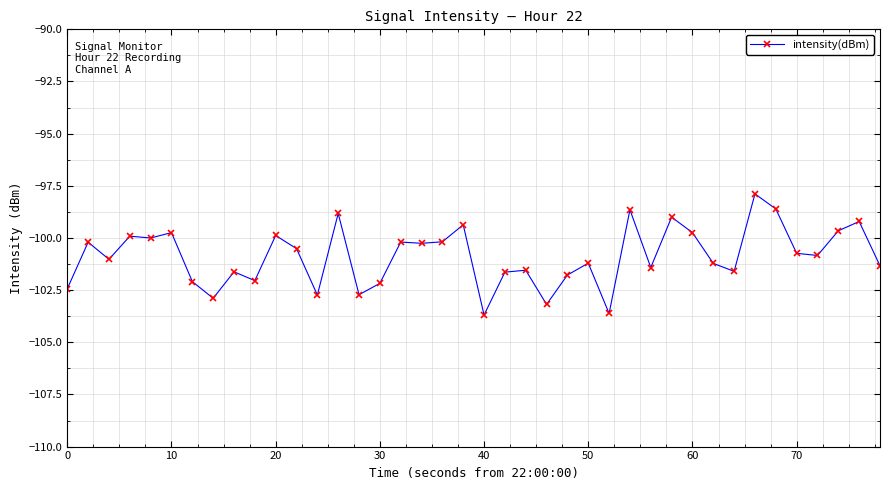

Is this an area chart (filled region under the line)?

No